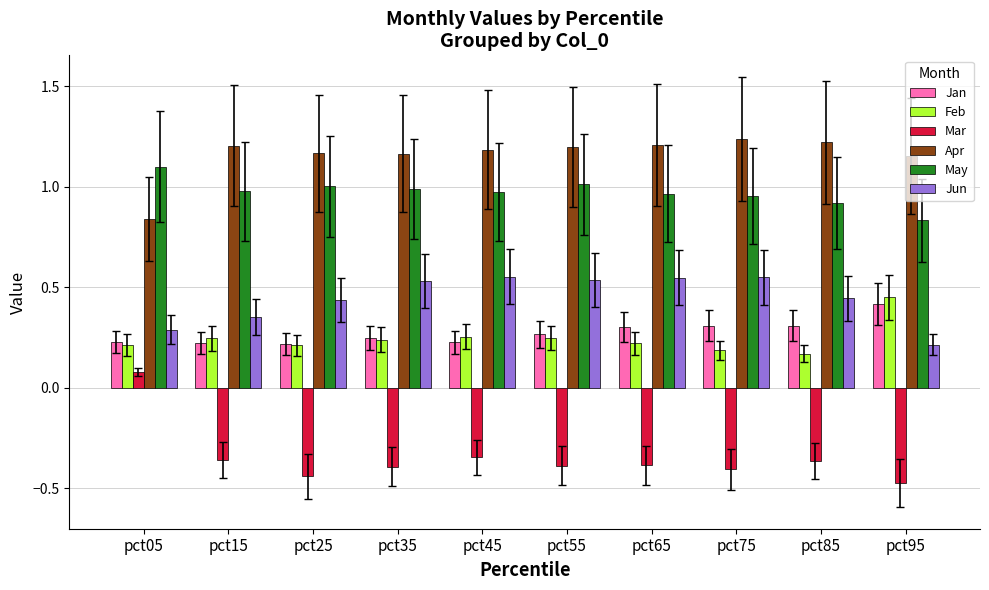

Is the value of Feb at pct65 greater than the value of Apr at pct15?

No